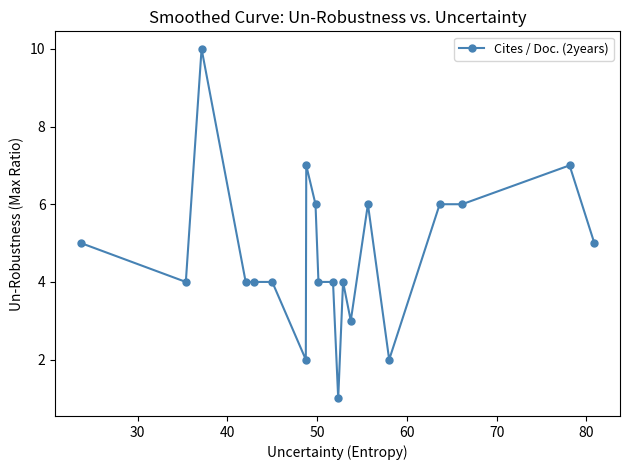

What is the value of the 17th point from the left?

6